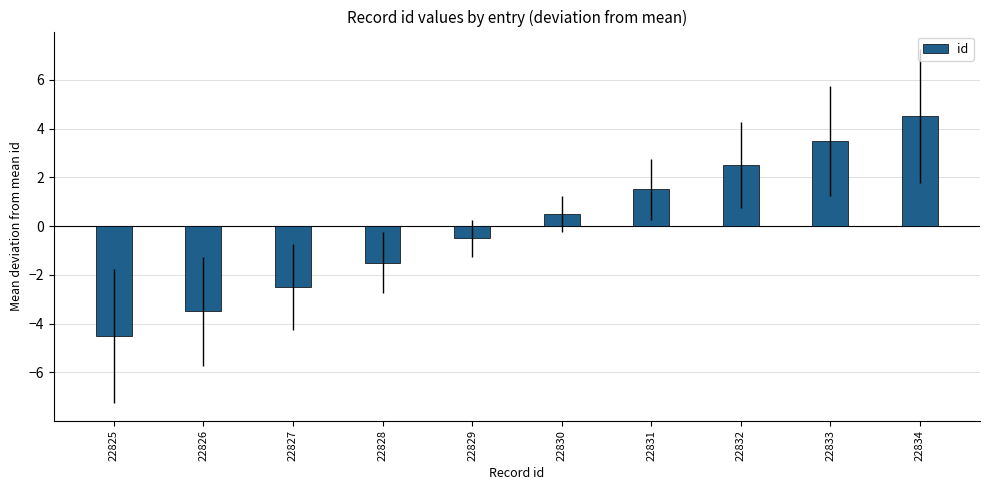

What is the value of the 5th bar from the left?

-0.5